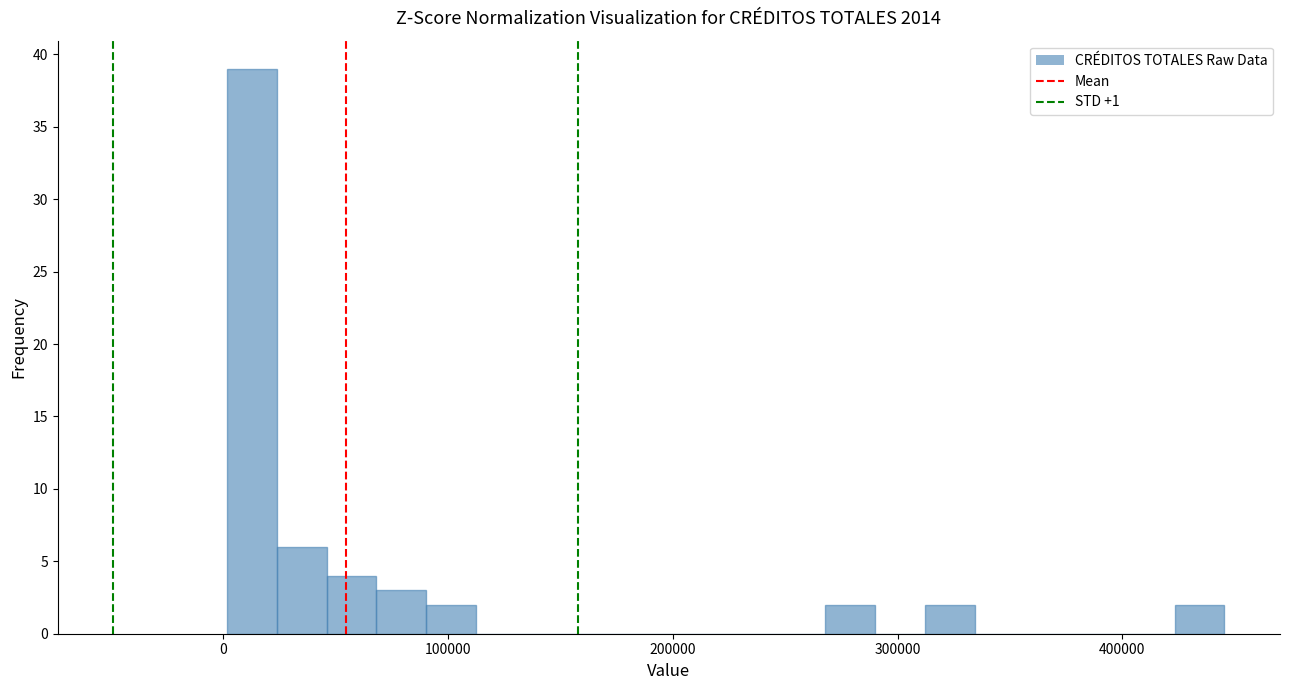

Around what value on the x-axis is the tallest bar? Give the approximate position of its centre, as read against the axis.

10000